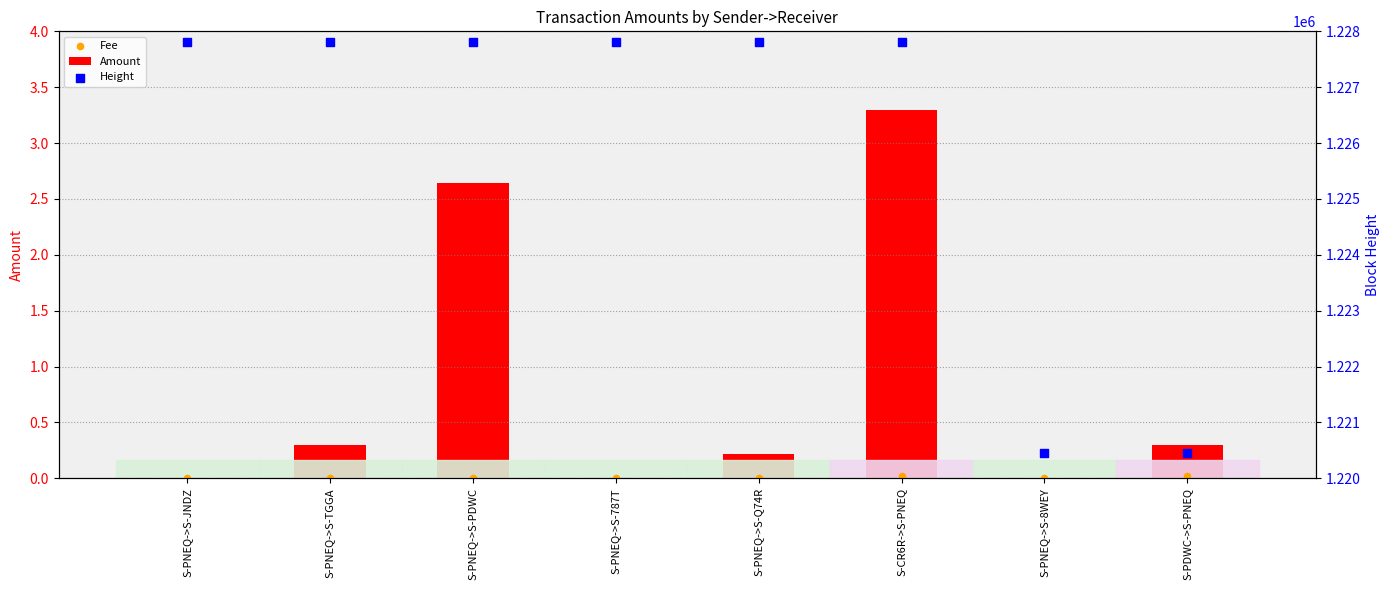

Which series reaches the maximum Y coordinate?

Height